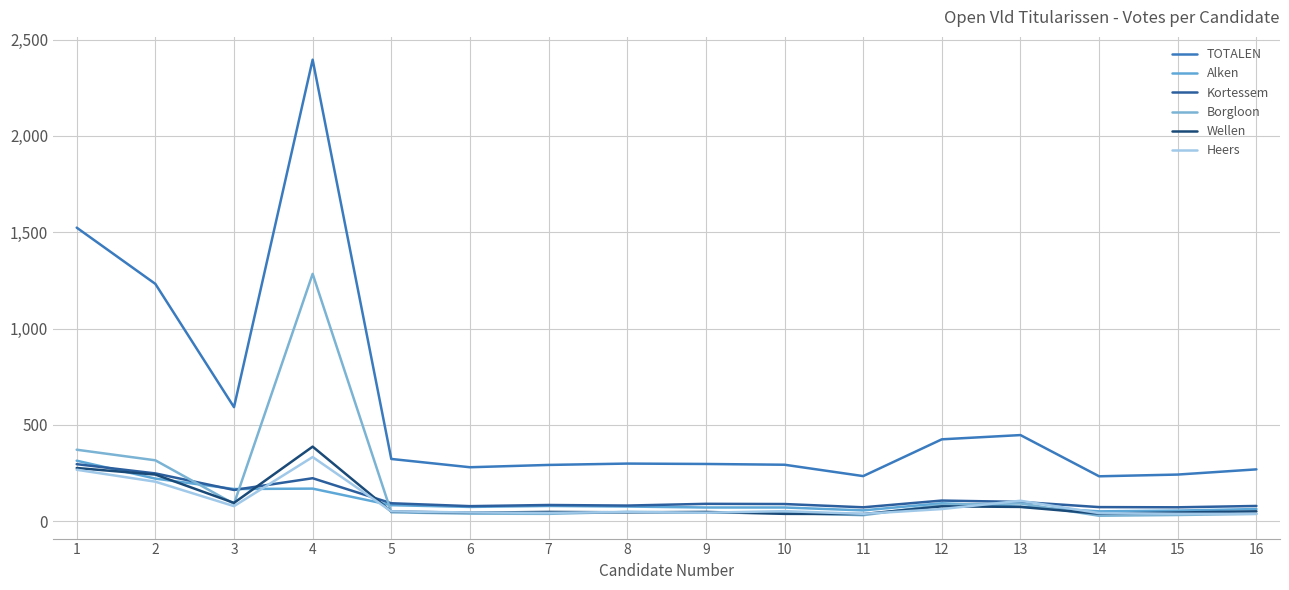

What is the difference between the maximum and minimum values in the Alken series?

263